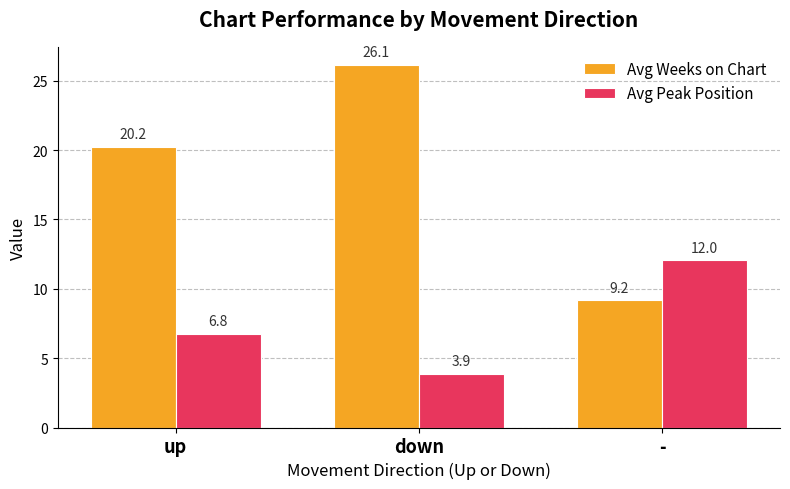

At which label does Avg Peak Position first exceed 6?

up